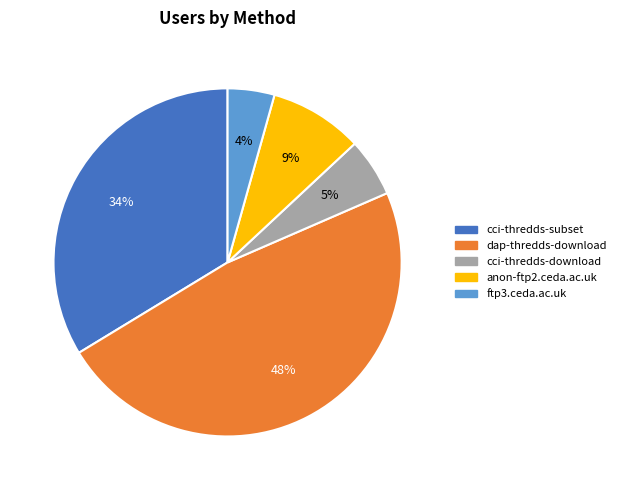

What is the smallest slice in the pie chart?

ftp3.ceda.ac.uk